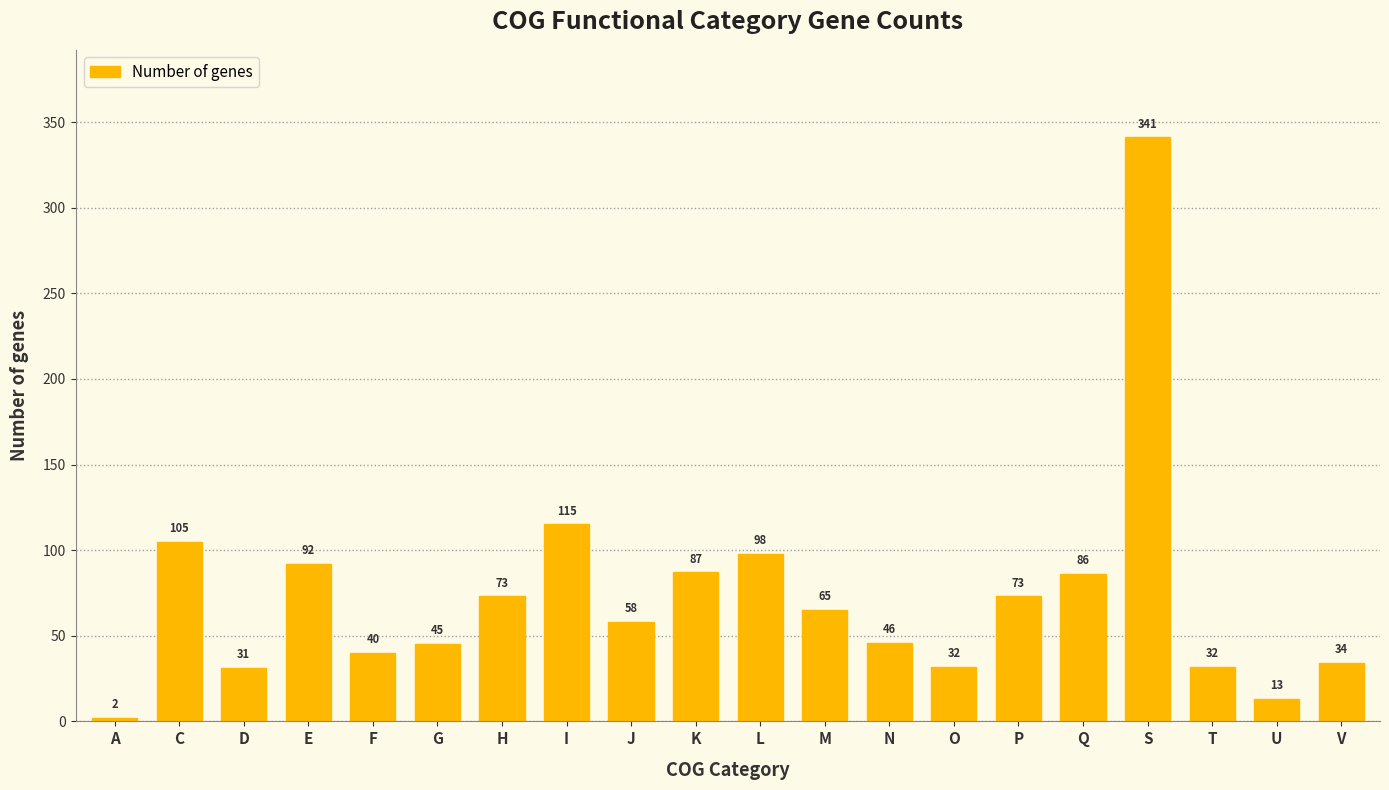

Reading left to right, extract all data points from this chart.

2	105	31	92	40	45	73	115	58	87	98	65	46	32	73	86	341	32	13	34